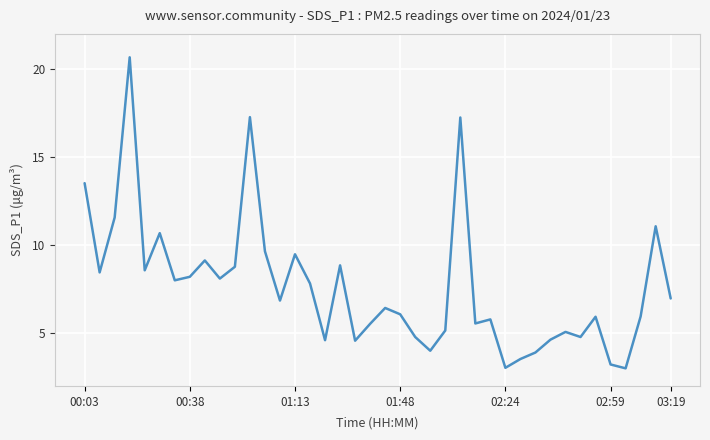

What is the minimum value shown in the chart?

3.0